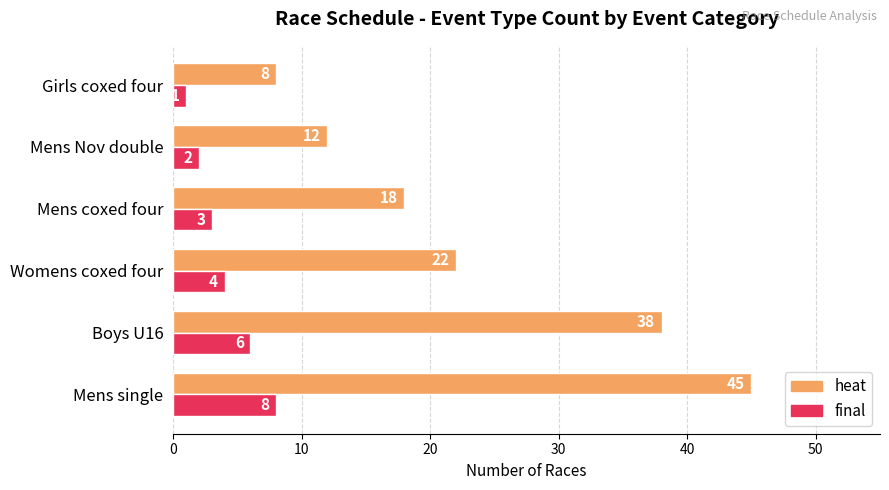

List the labels in order of final value, smallest first.

Girls coxed four, Mens Nov double, Mens coxed four, Womens coxed four, Boys U16, Mens single